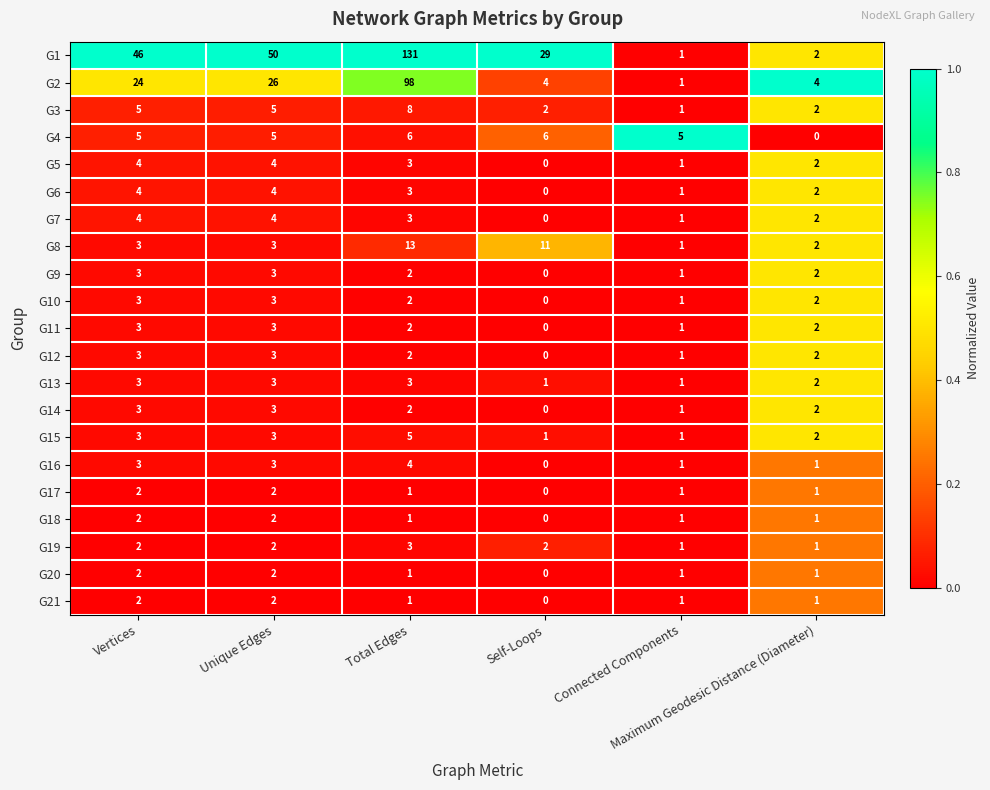

How many G14 values are between 1 and 3?

5